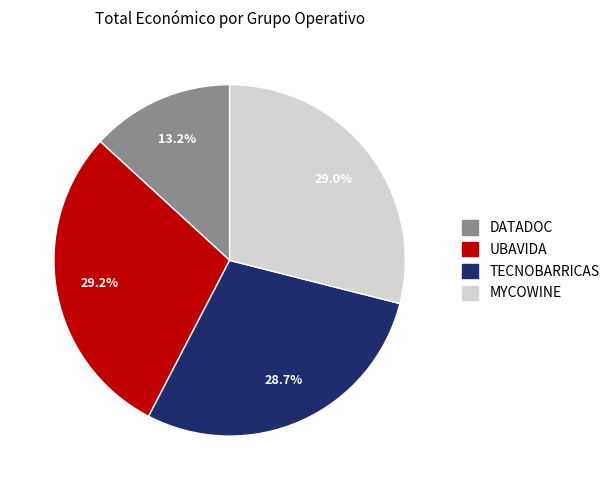

True or false: DATADOC accounts for 13% of the total.

True